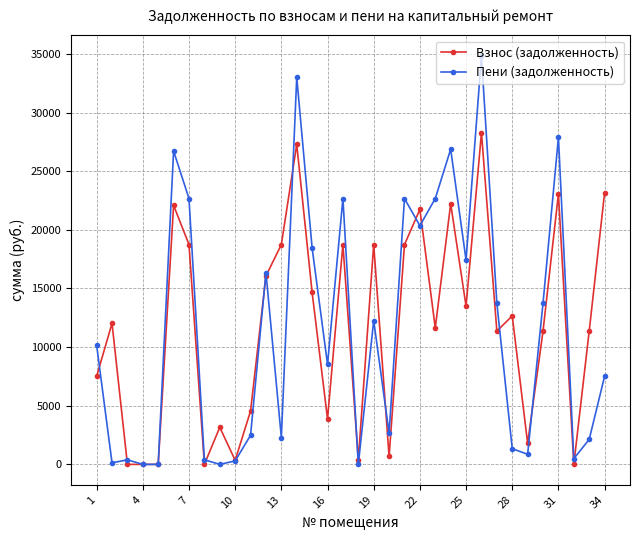

Is this an area chart (filled region under the line)?

No